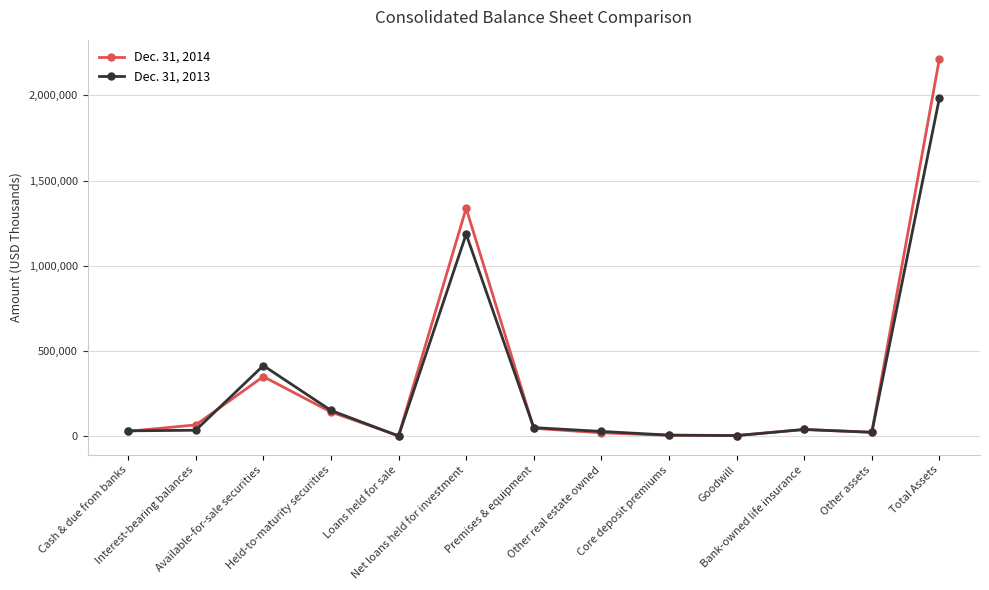

Which series has the largest total across all categories?

Dec. 31, 2014